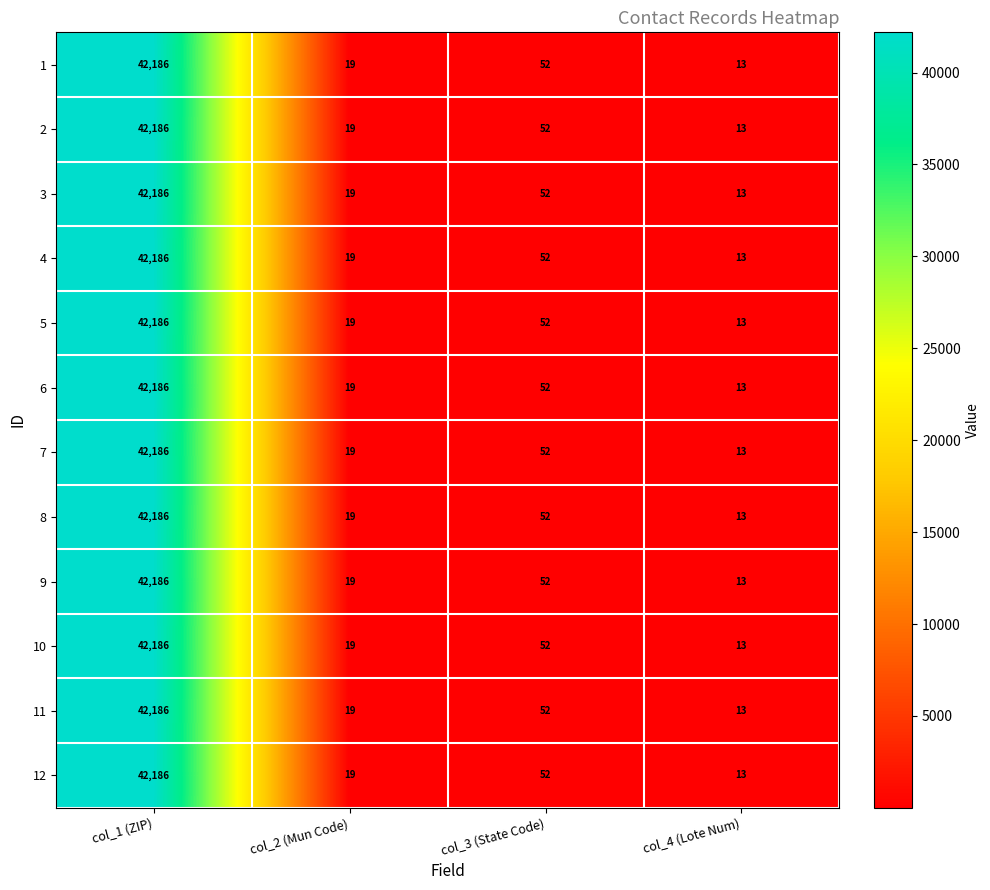

What is the sum of the 12 values at col_4 (Lote Num) and col_3 (State Code)?

65